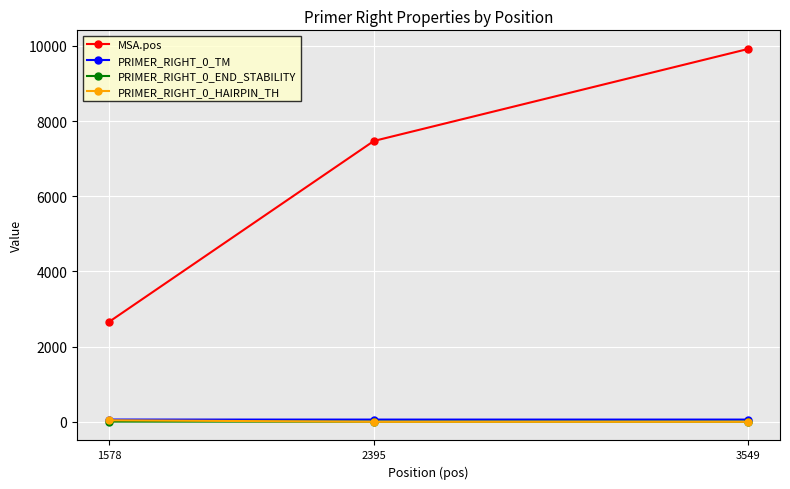

At which category is the sum across all series the highest?

3549